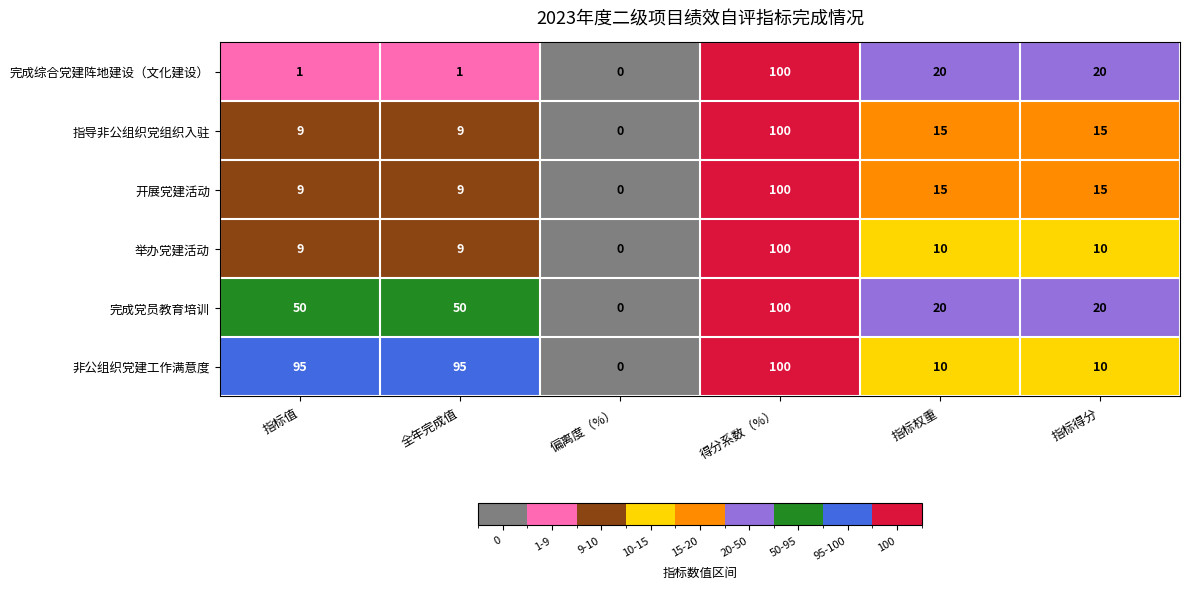

At how many categories does at least one series exceed 73?

3